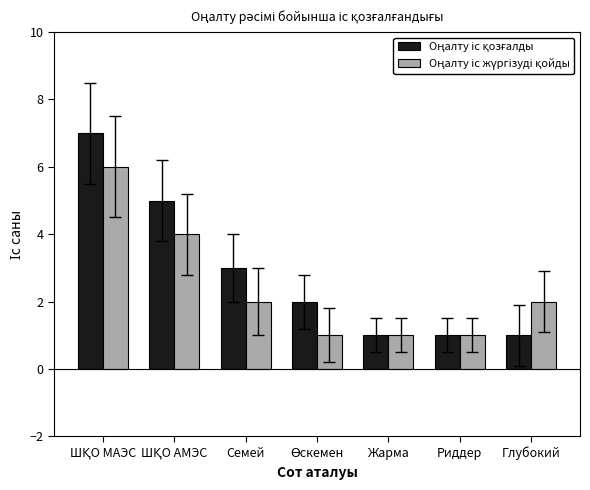

What is the greatest value displayed?

7